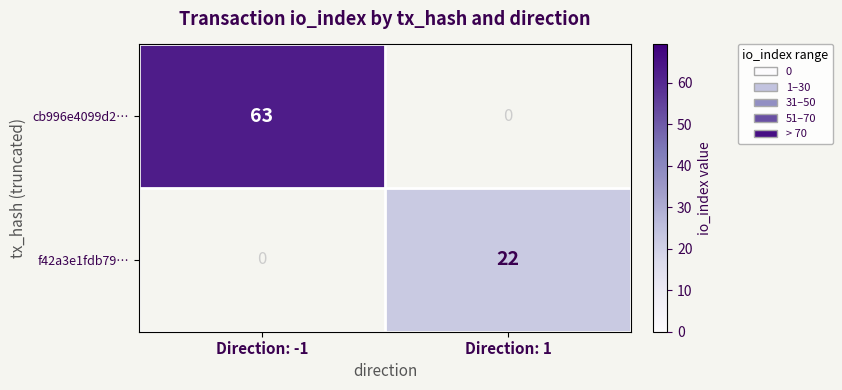

What is the greatest value displayed?

63